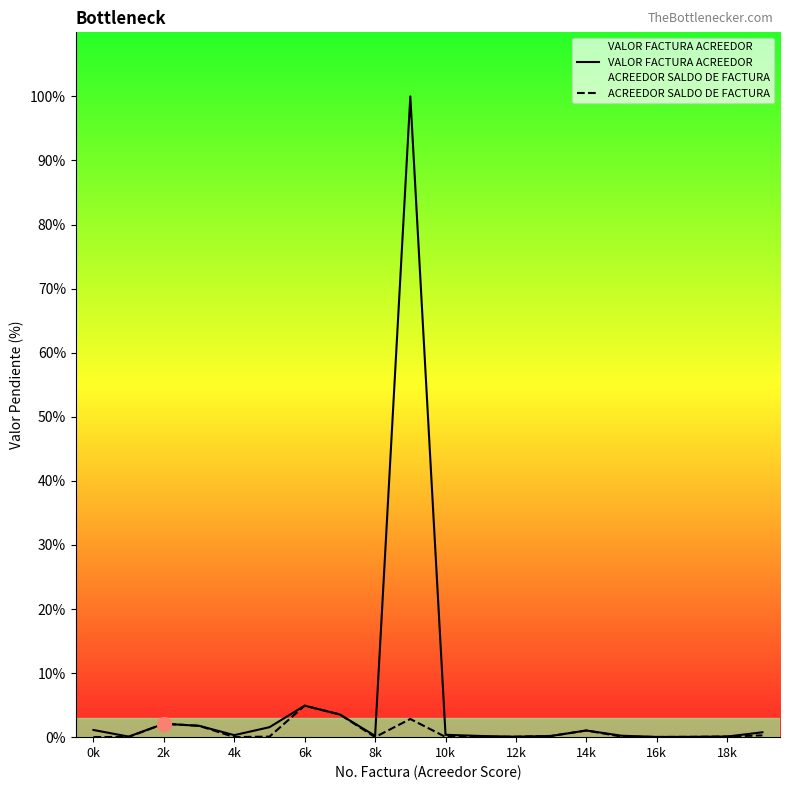

Which series has the largest range (max minus min)?

VALOR FACTURA ACREEDOR